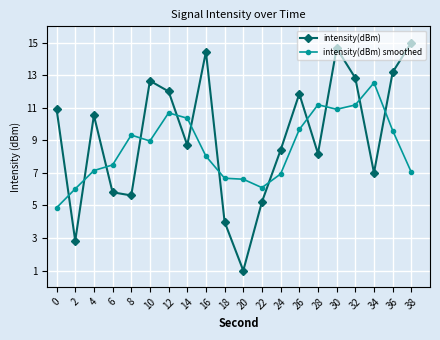

What is the value of the intensity(dBm) point at the 7th from the left?

12.0